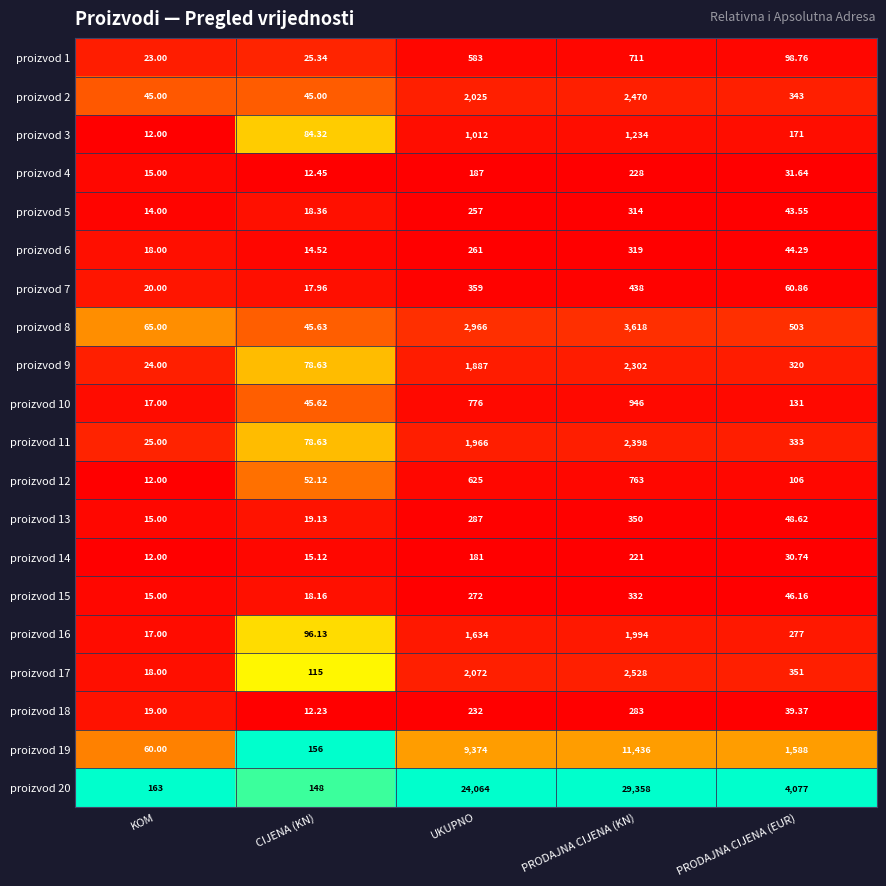

At which category is the sum across all series the highest?

PRODAJNA CIJENA (KN)